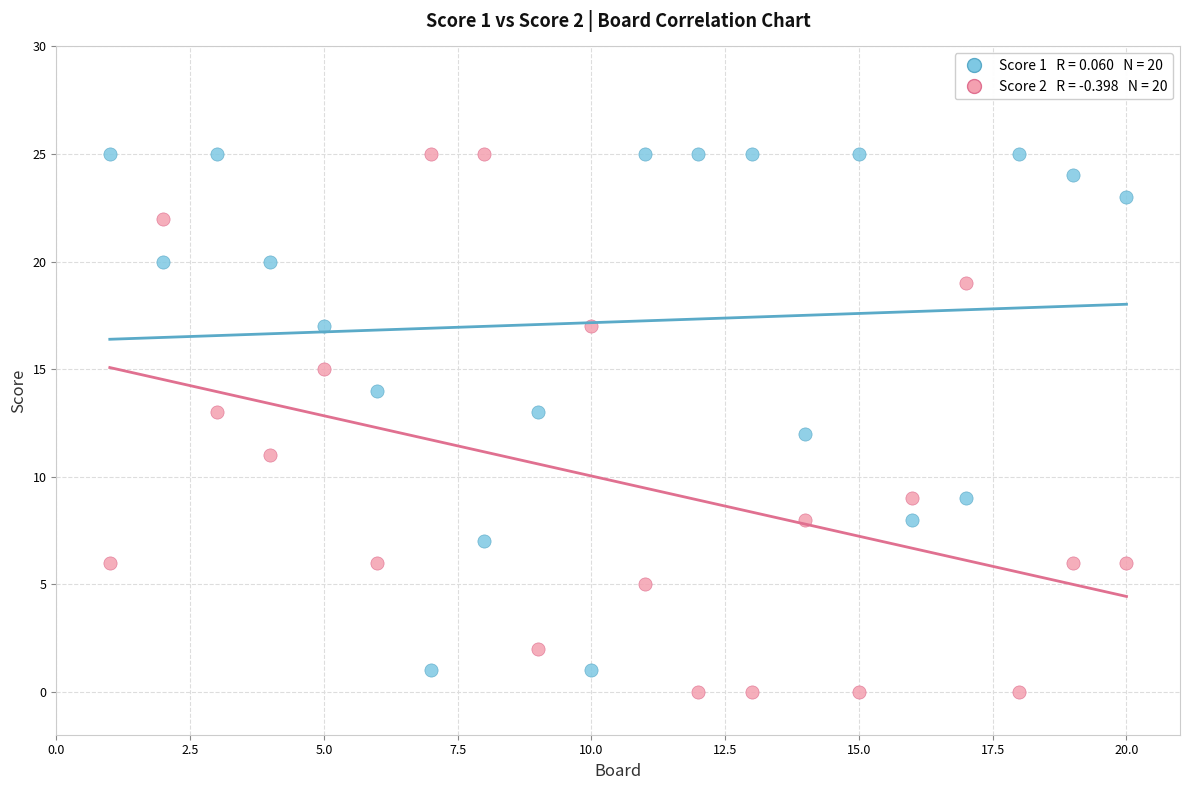

Across all data points, what is the range of X values (max minus min)?

19